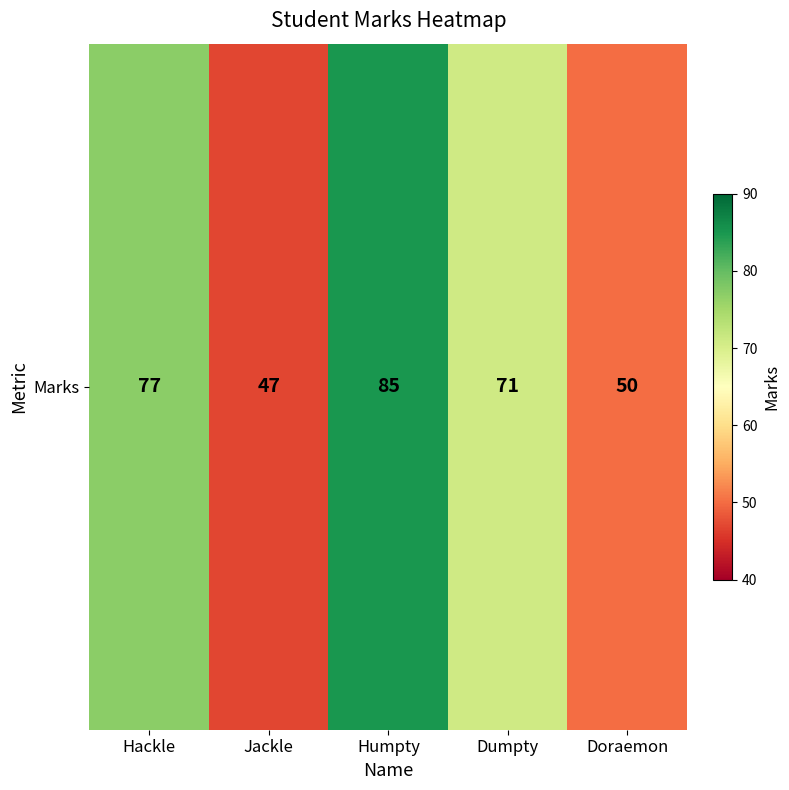

At which label does the data first exceed 71?

Hackle